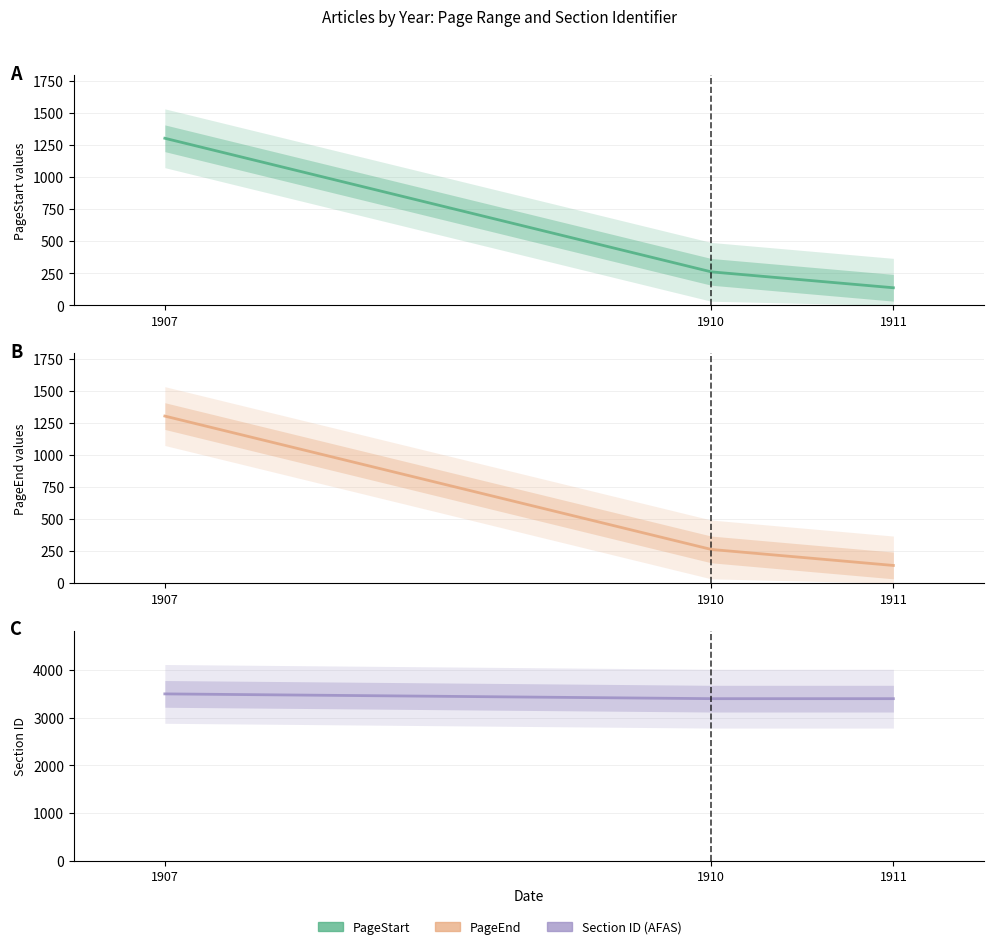

Read the Identifiant de la section de l AFAS value at 1910, to the nearest 10.

3400